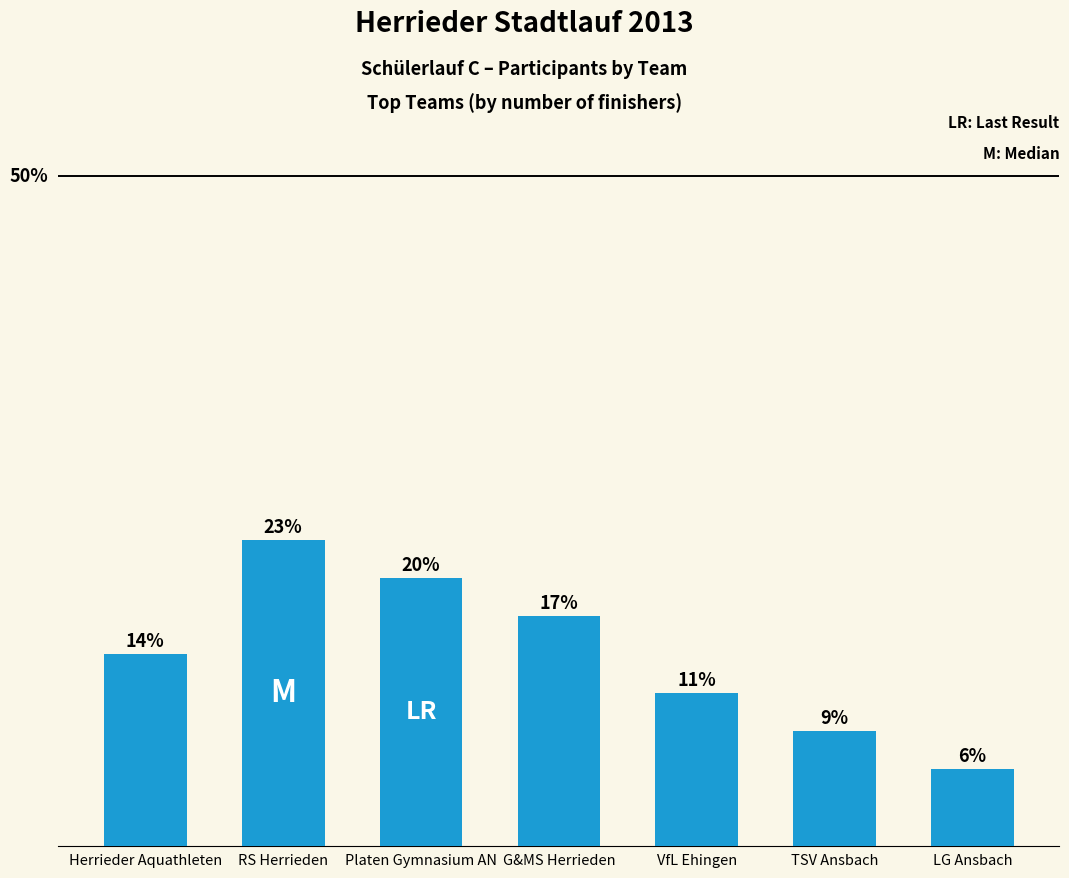

Are the bars horizontal?

No